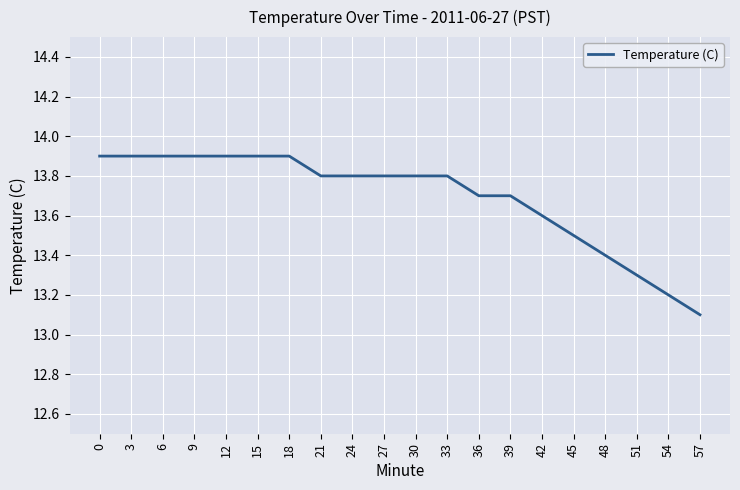

Approximately how many times larger is the value at 15 compared to 18?

1.0